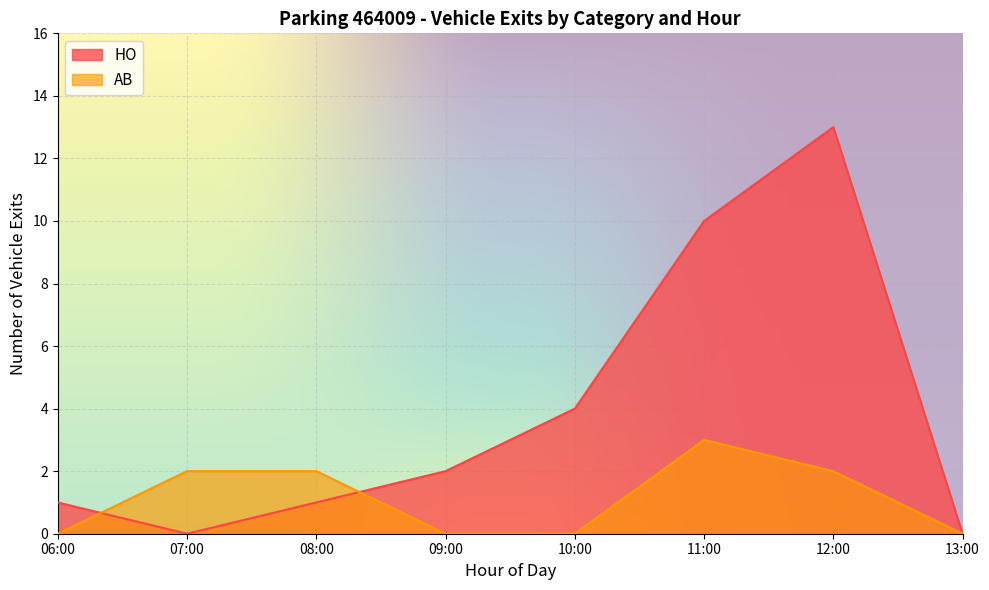

Which series has the largest range (max minus min)?

HO